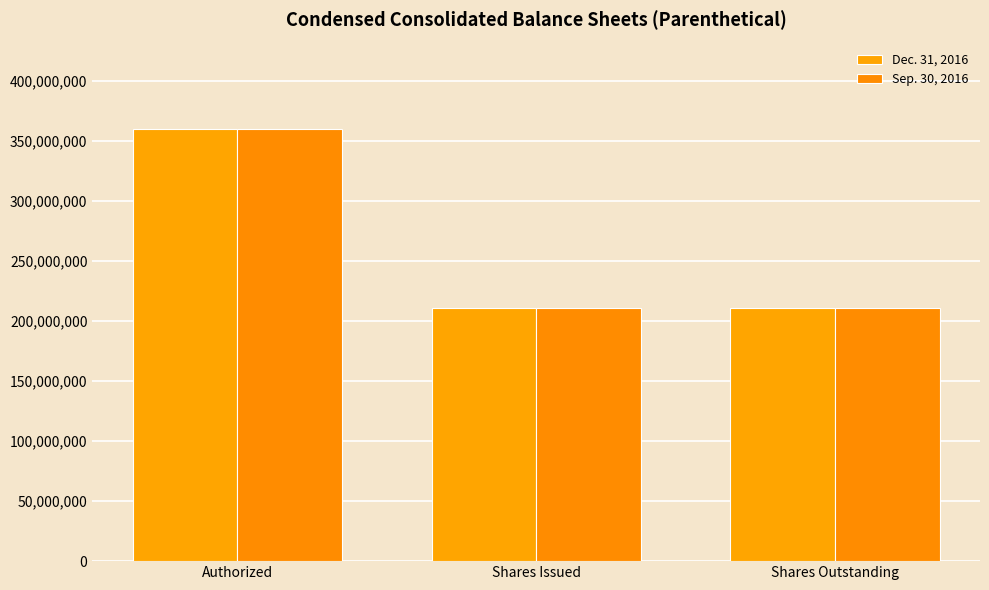

True or false: Sep. 30, 2016 has a value of 86132755 at Shares Outstanding.

False